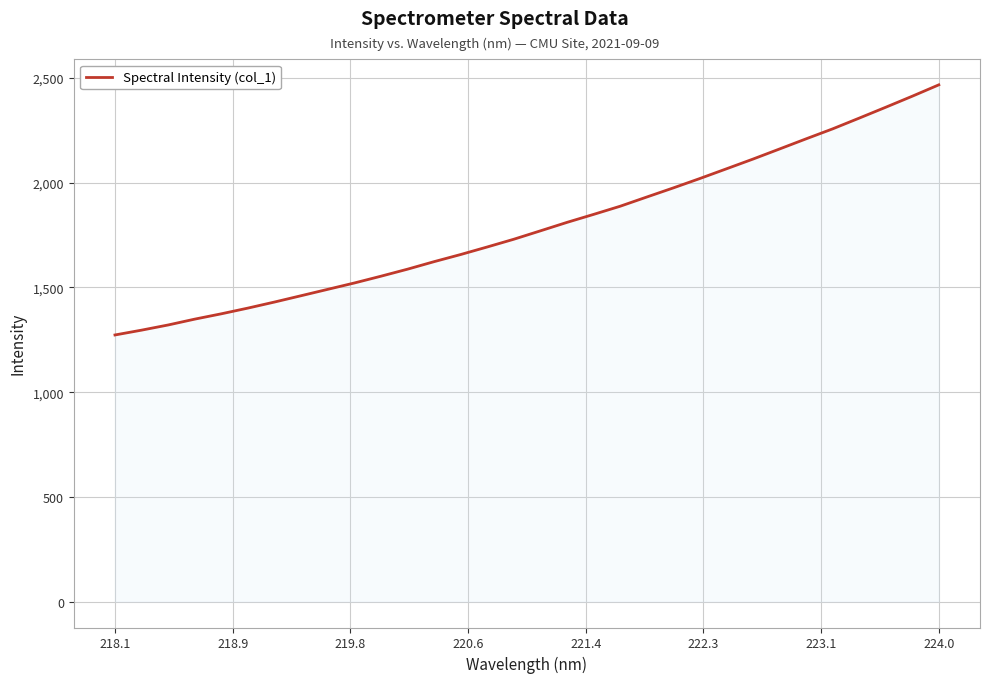

What is the difference between the maximum and minimum values?

1194.2